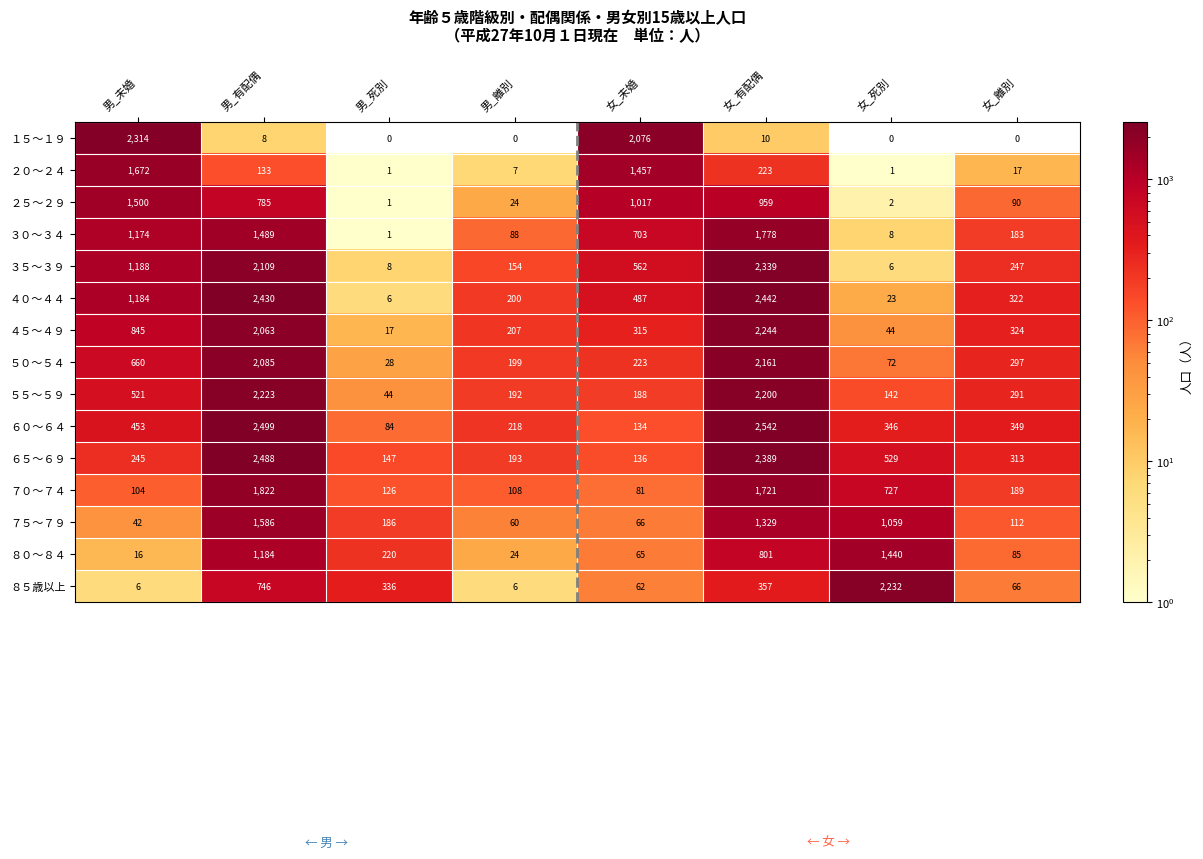

True or false: ３５～３９ has a value of 10 at 女_死別.

False